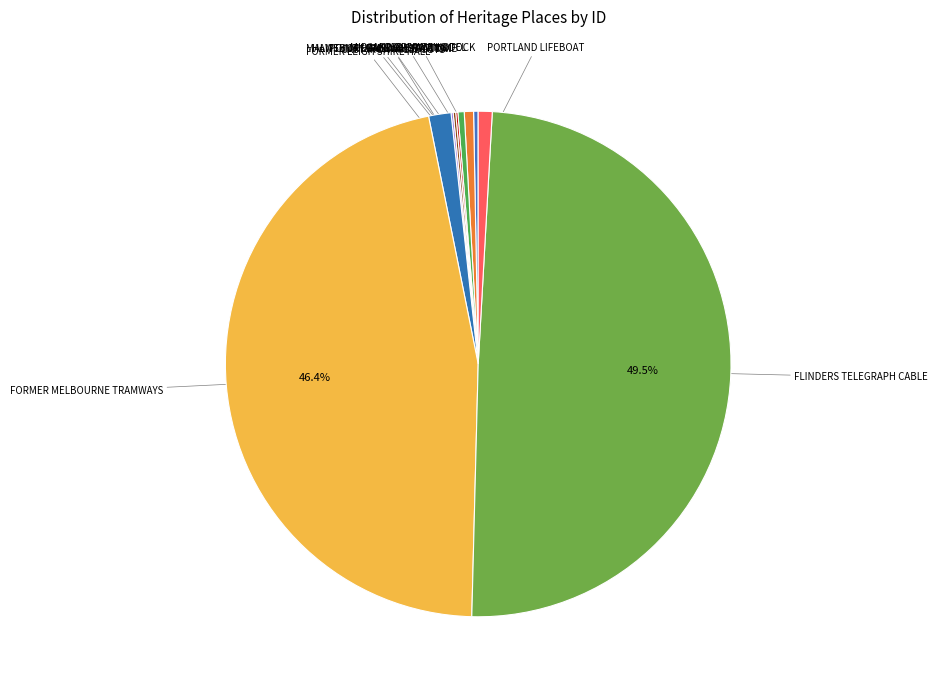

Count the number of slices in the pie.

10